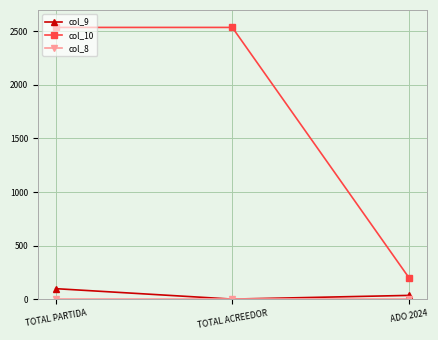

What is the difference between the highest and lowest values at ADO 2024?

199.8